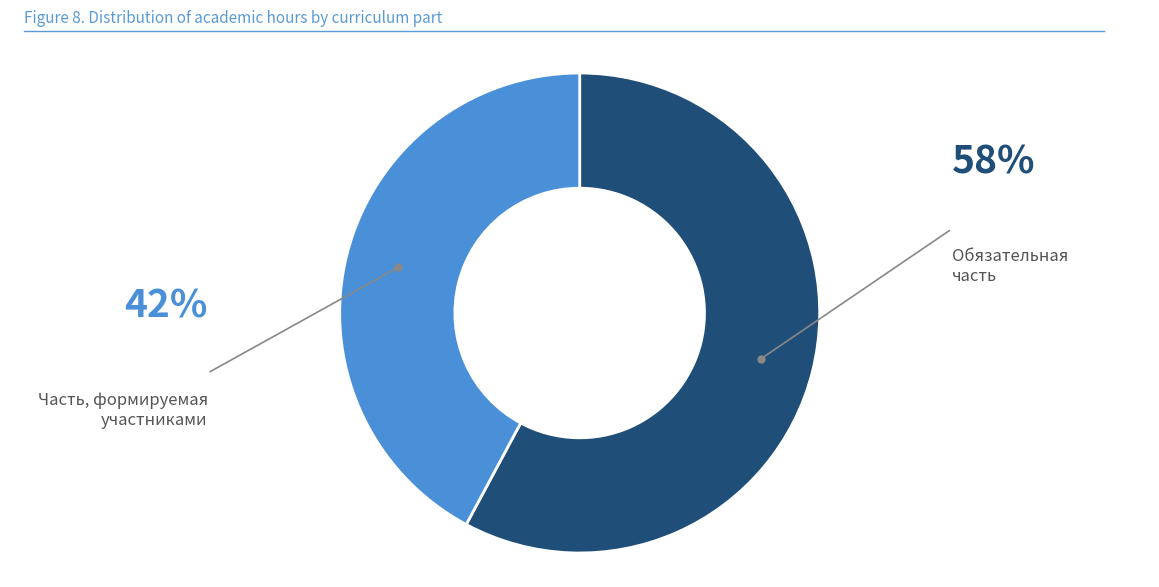

Does any single category account for the majority?

Yes